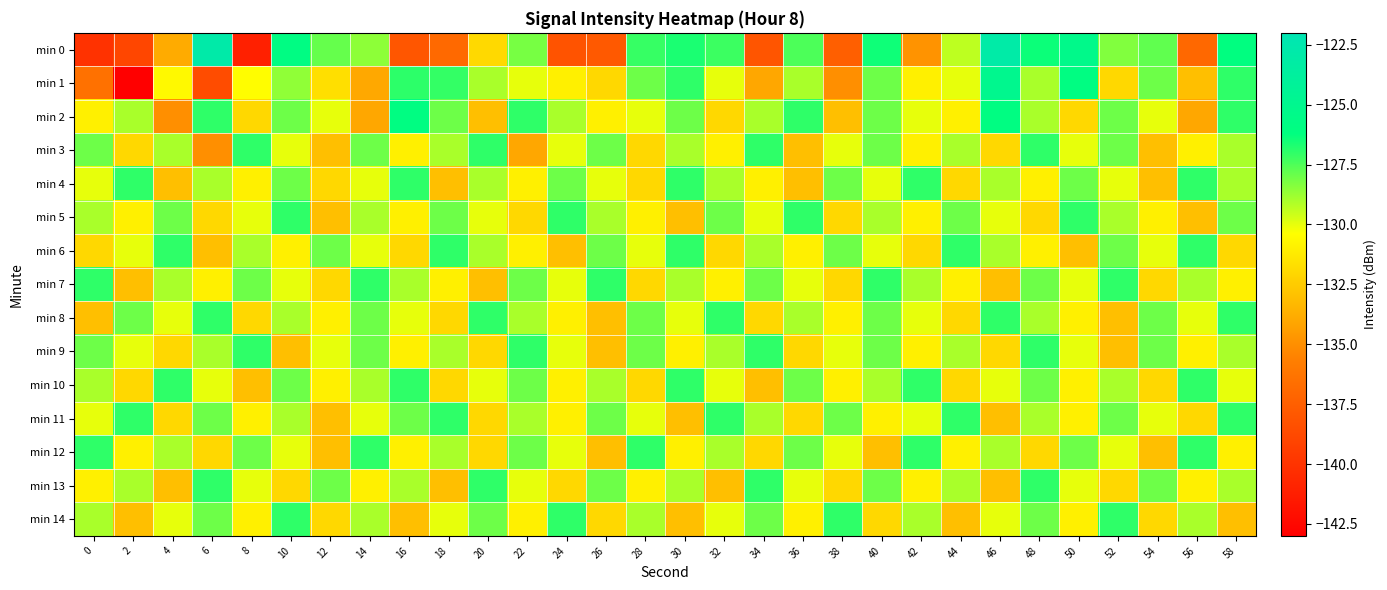

Which series has the widest spread of values?

min 0